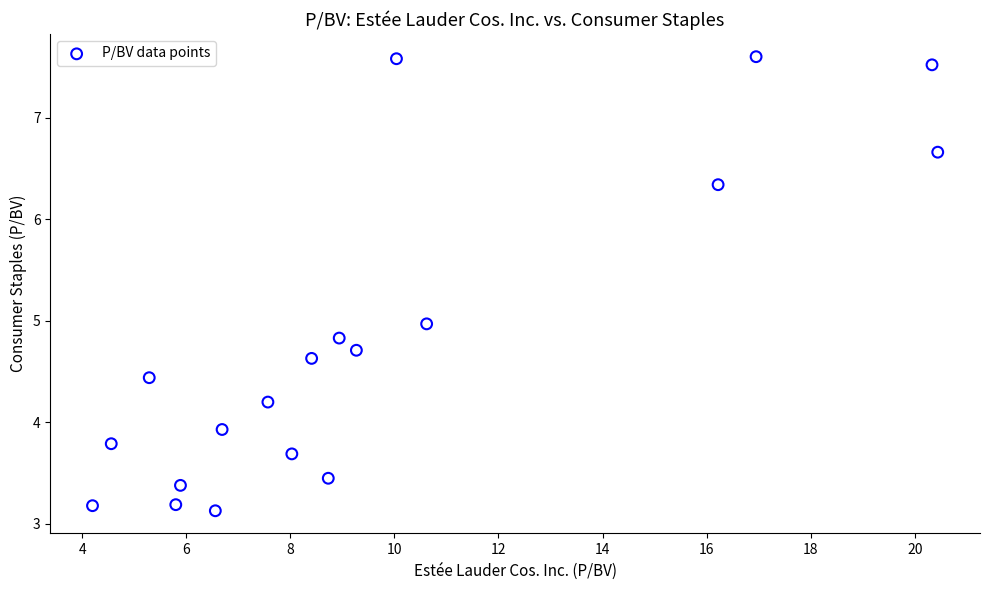

What is the range of Y values (max minus min)?

4.5